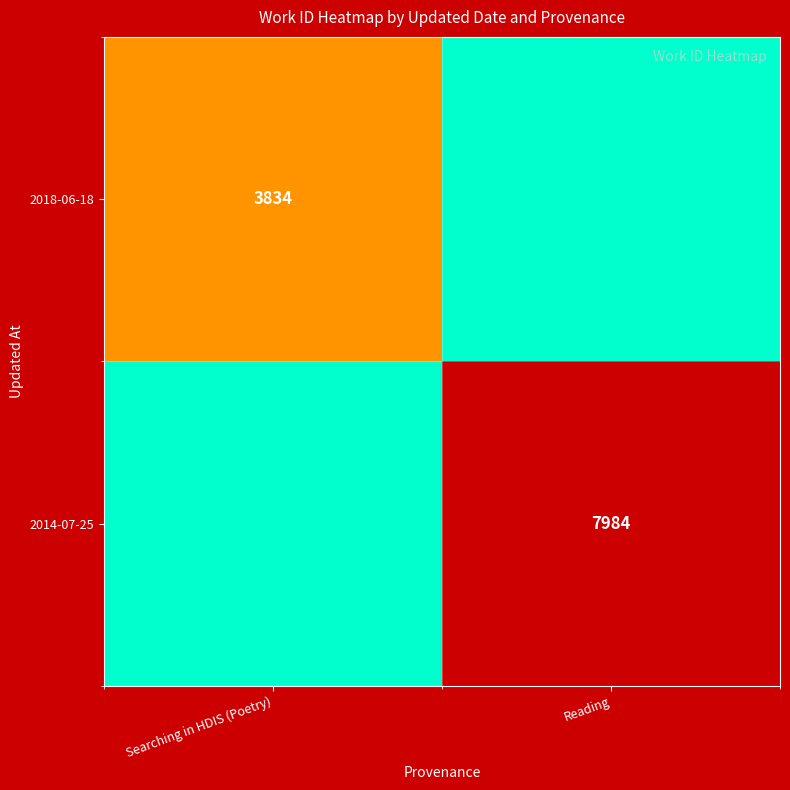

Is the value of 2014-07-25 at Reading greater than the value of 2018-06-18 at Searching in HDIS (Poetry)?

Yes